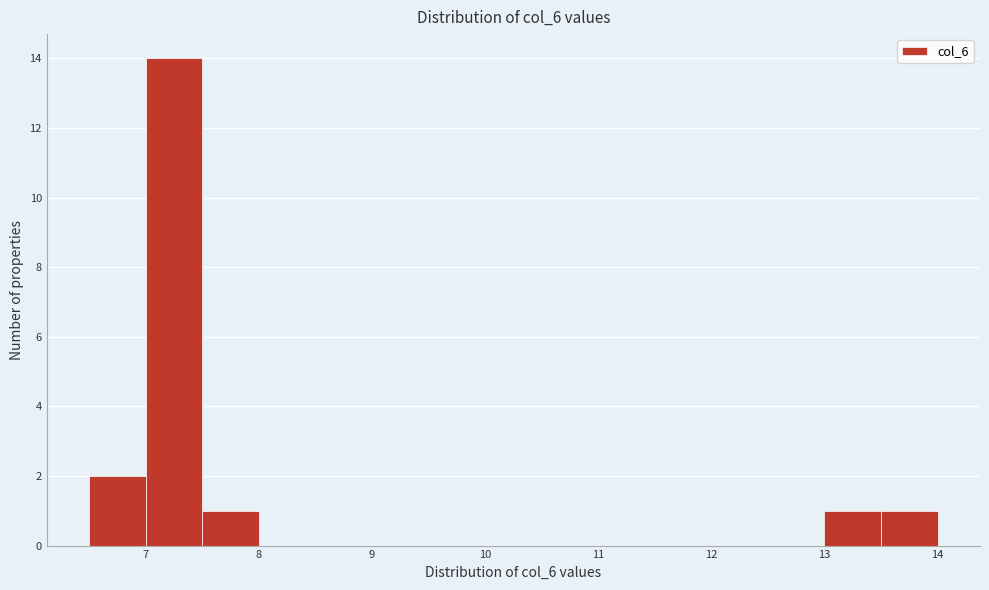

How tall is the bar that spans 13.0 to 13.5 on the x-axis? The values are not printed on the chart, so give them approximately, as read against the axis.

1